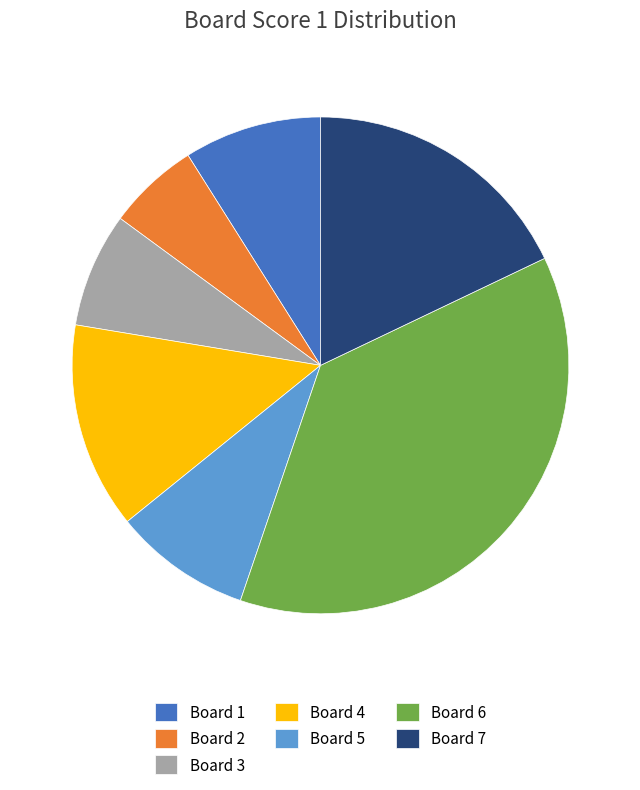

Is the sum of Board 5 and Board 3 greater than half?

No